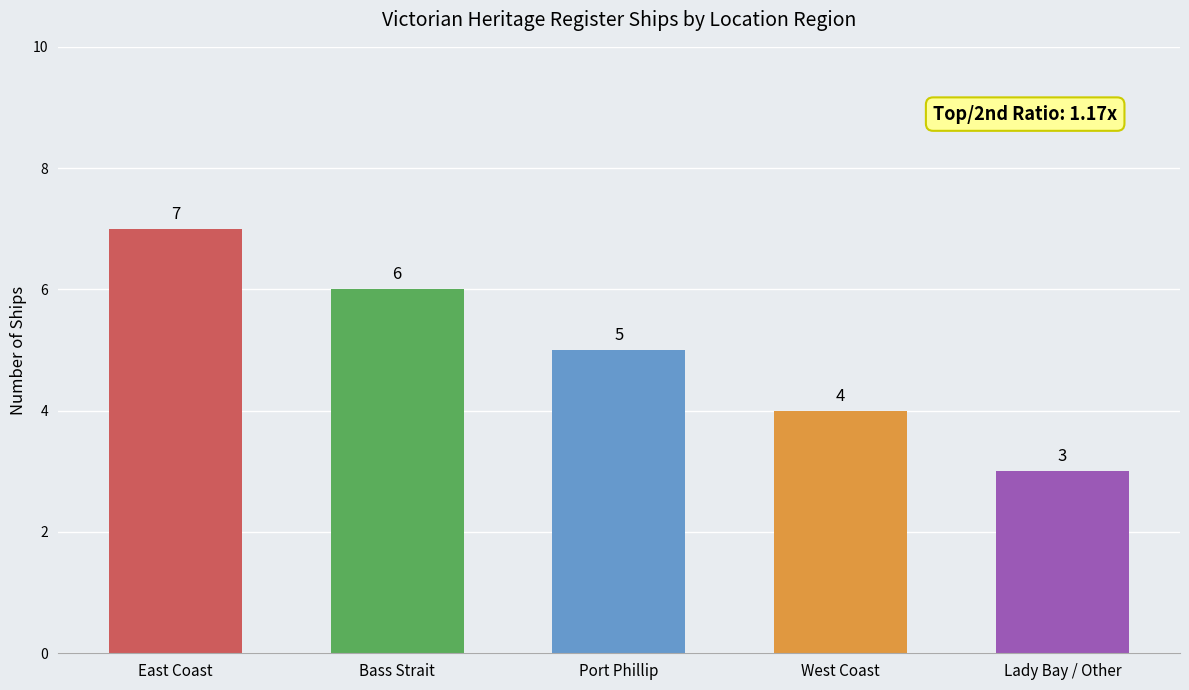

The chart shows a value of 13 at East Coast. True or false?

False